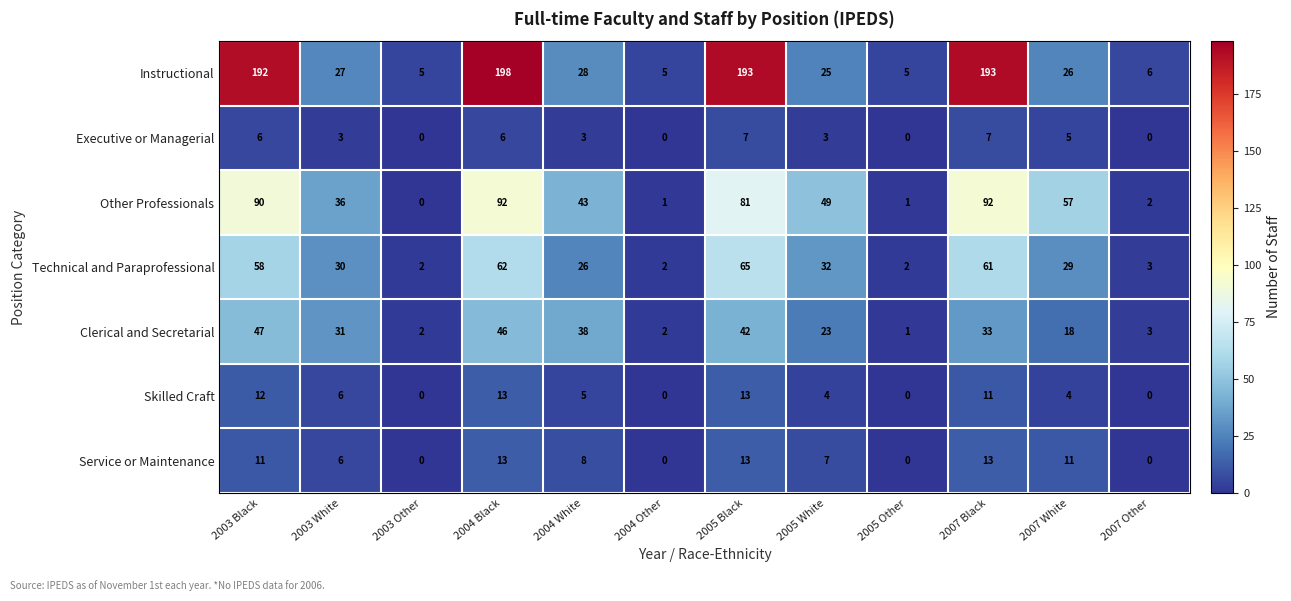

What is the maximum value for Other Professionals?

92